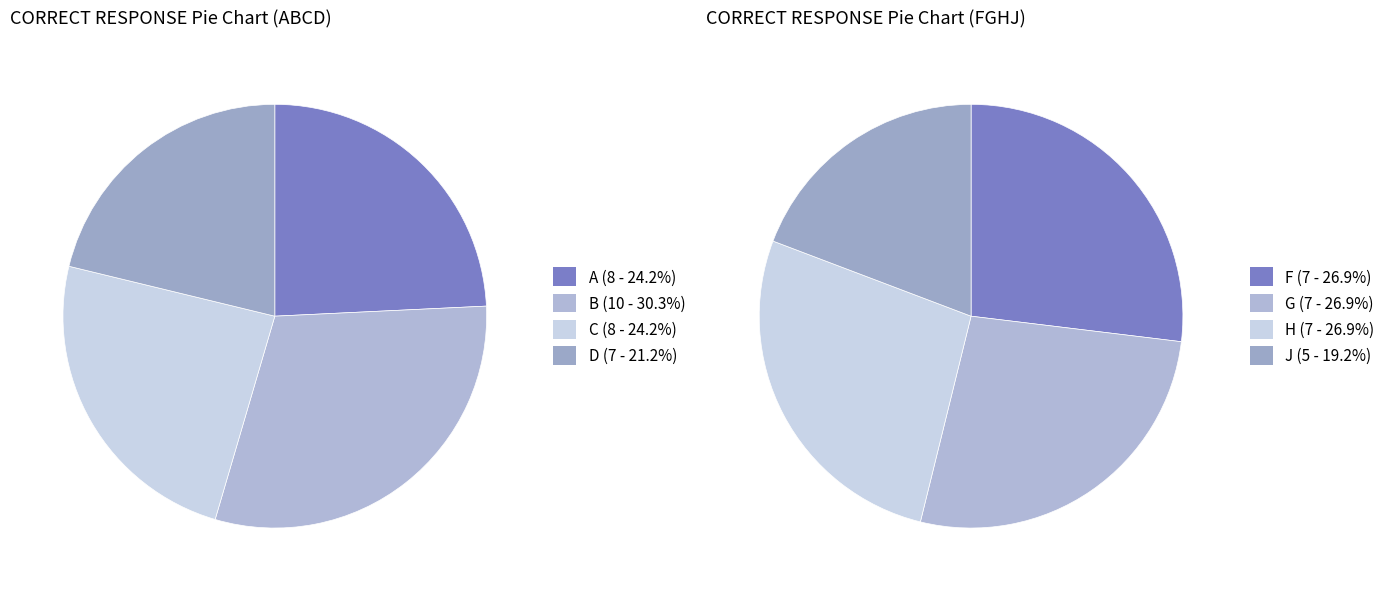

Is there any slice that represents more than half of the pie?

No